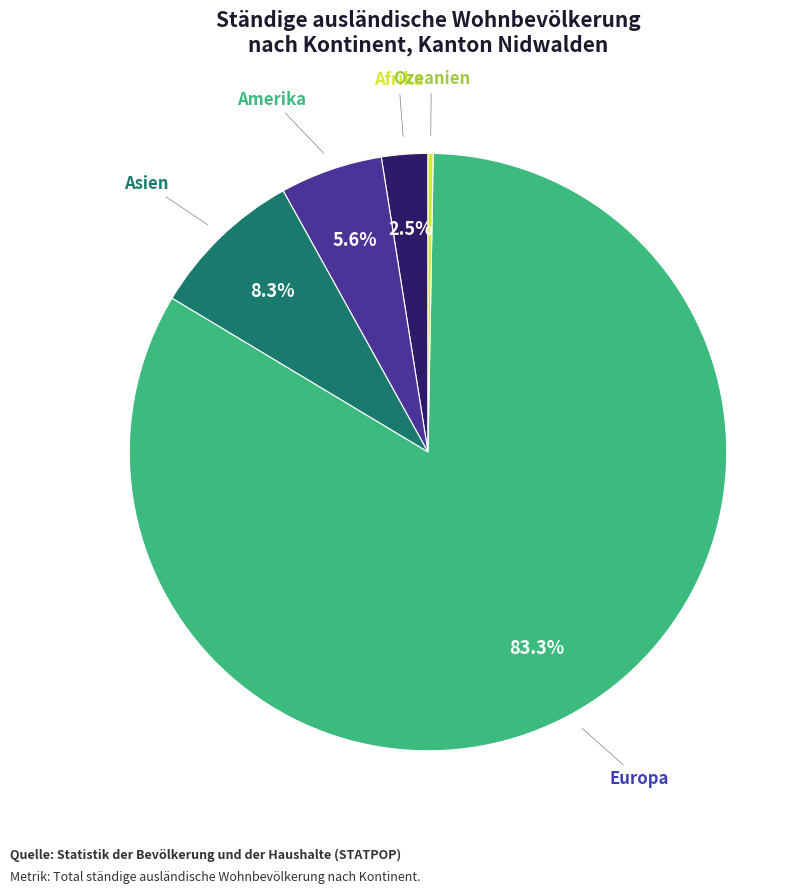

Rank the categories by value from lowest to highest.

Ozeanien, Afrika, Amerika, Asien, Europa